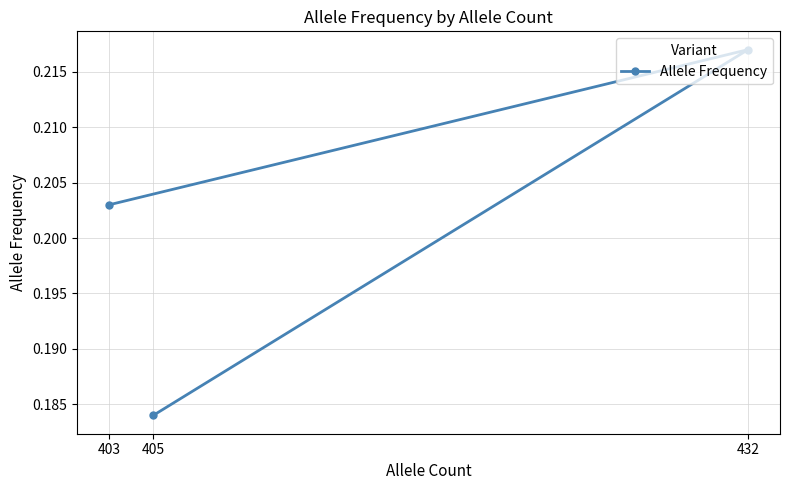

How many distinct data groups are displayed?

1